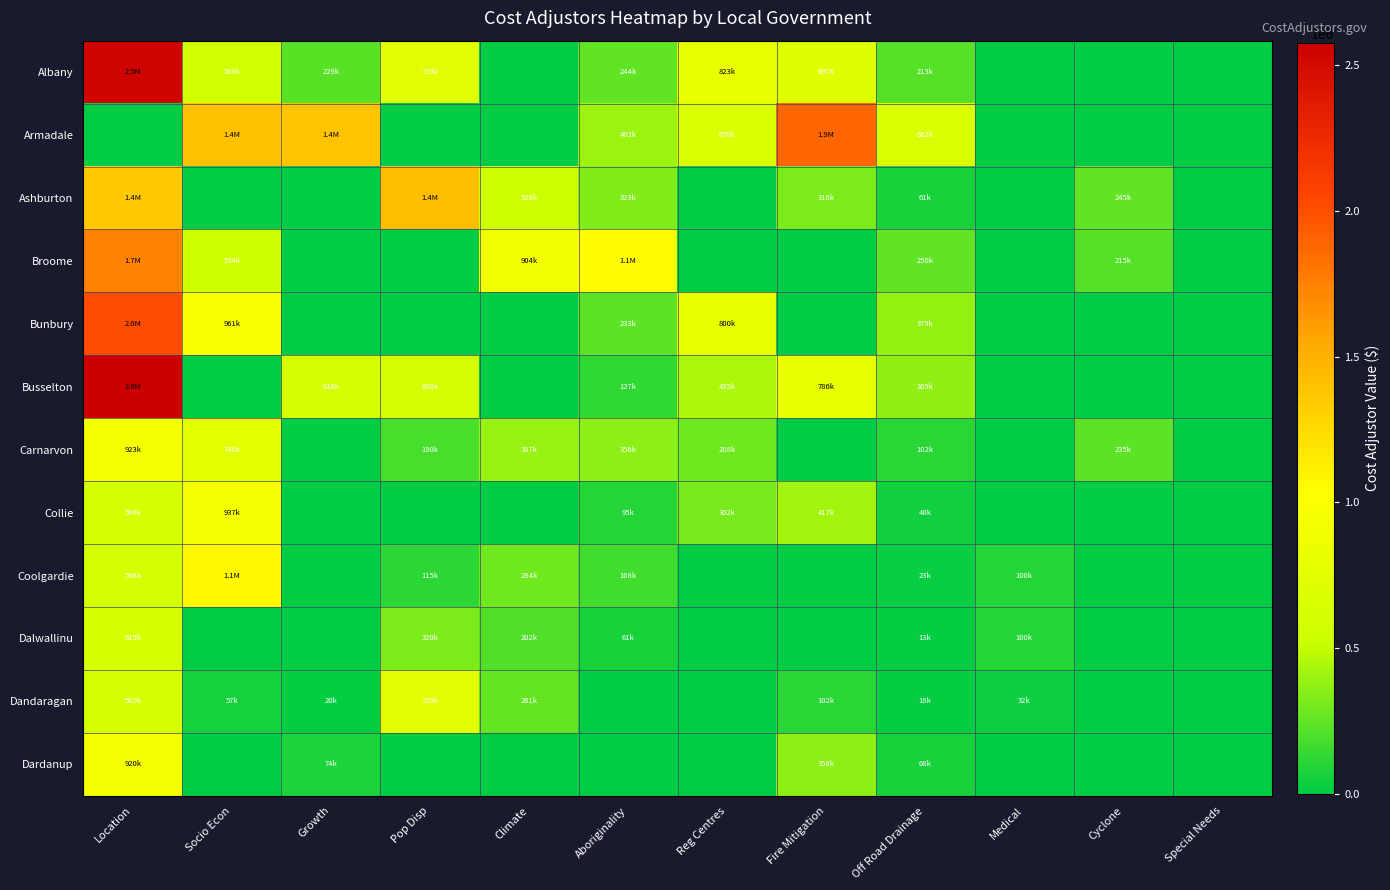

At which category is the sum across all series the highest?

Location